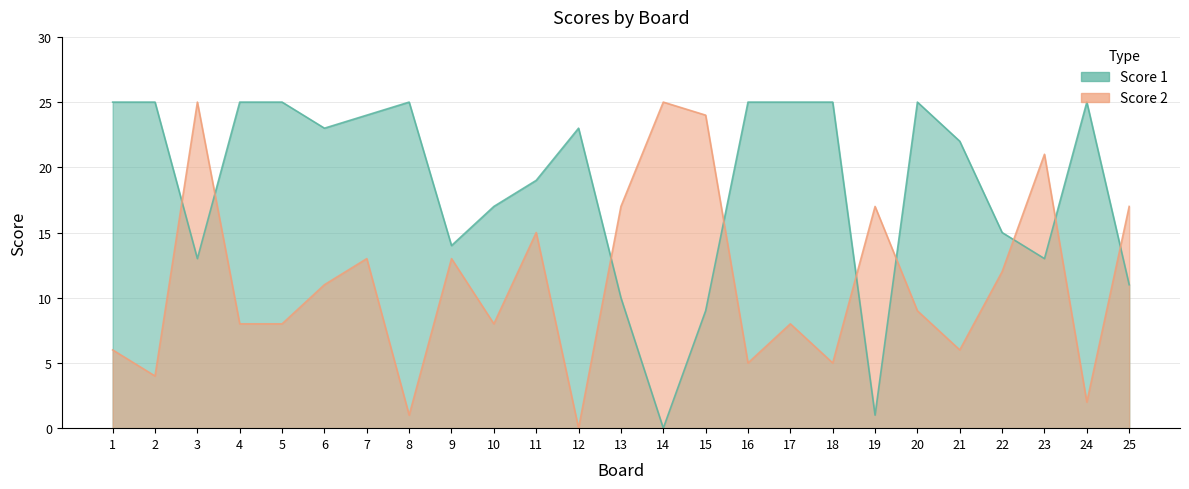

How many lines are shown in the chart?

2